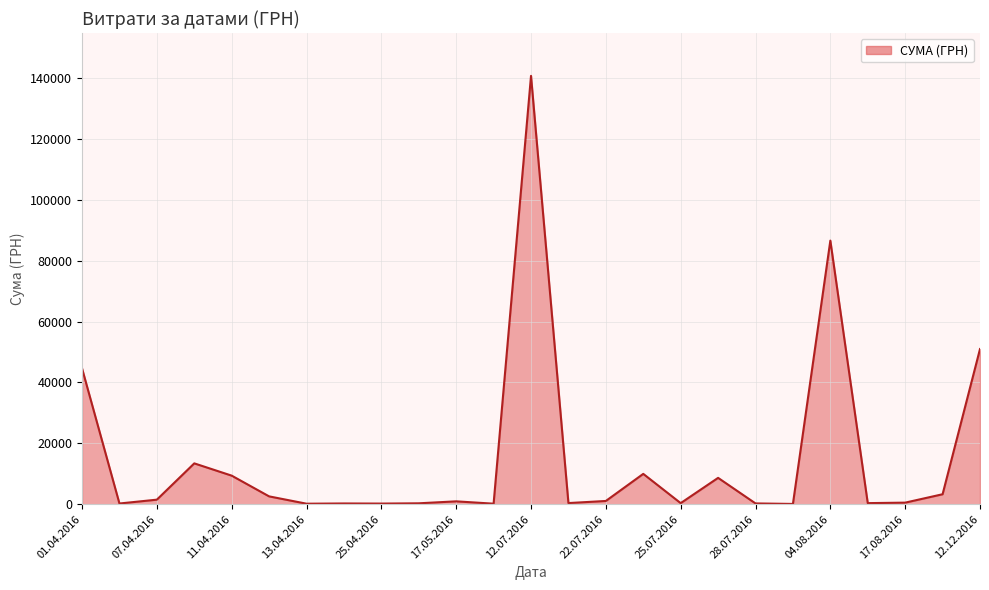

Is it true that the value at 12.07.2016 is 140706.2?

True